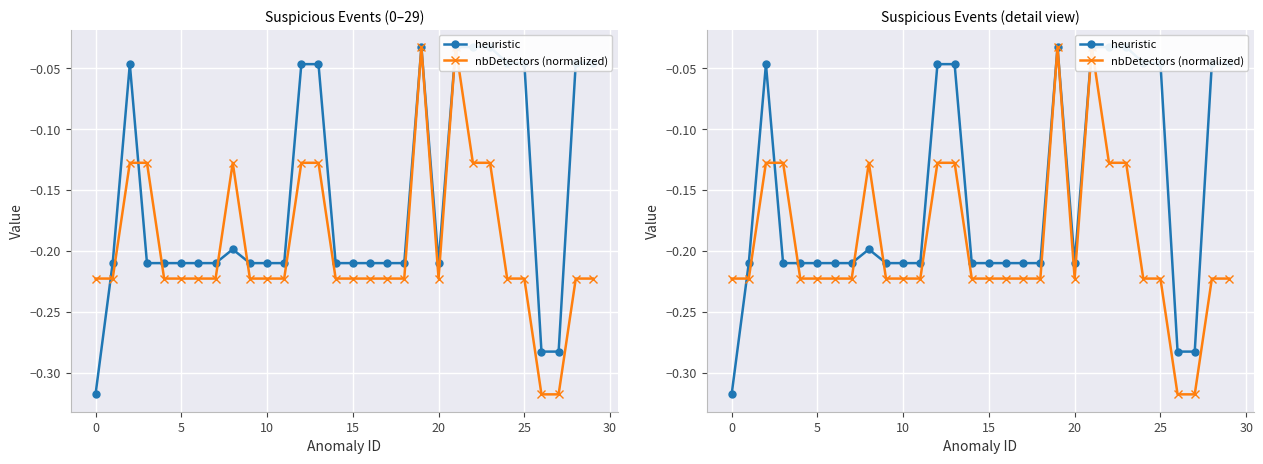

What are all the series names shown in the legend?

heuristic, nbDetectors (normalized)